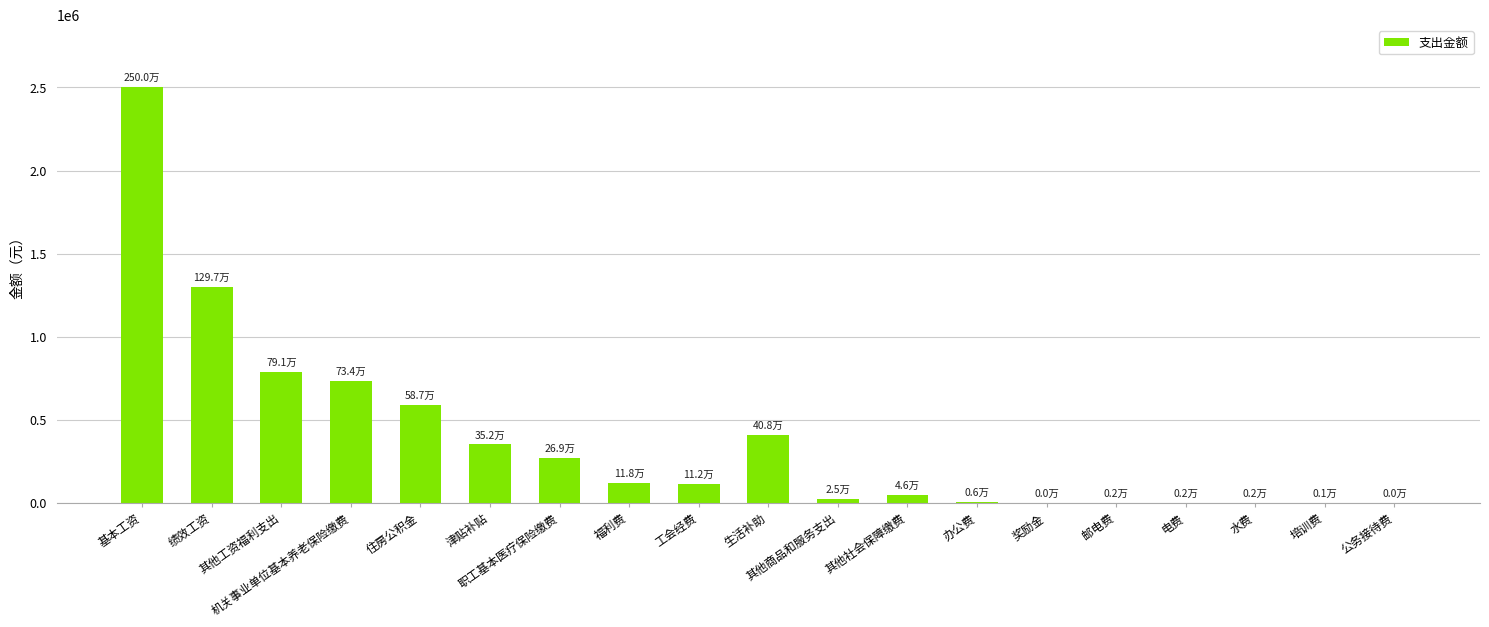

What is the sum of all values?

7253380